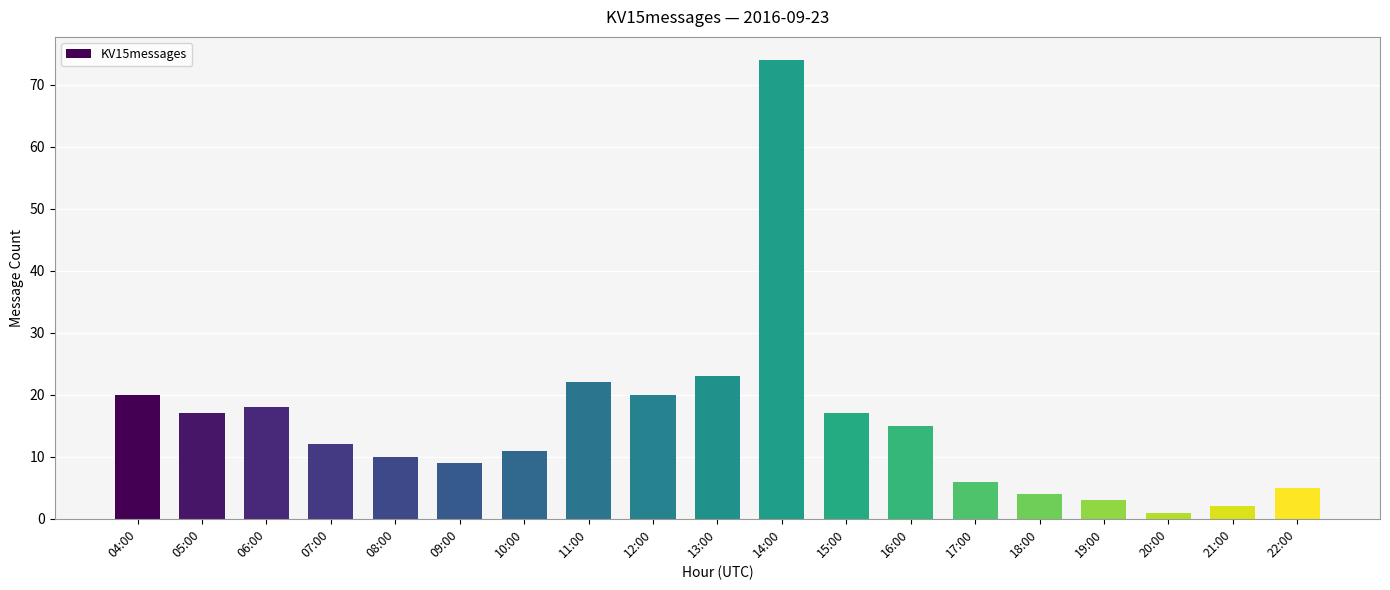

At which label is the value closest to 37?

13:00